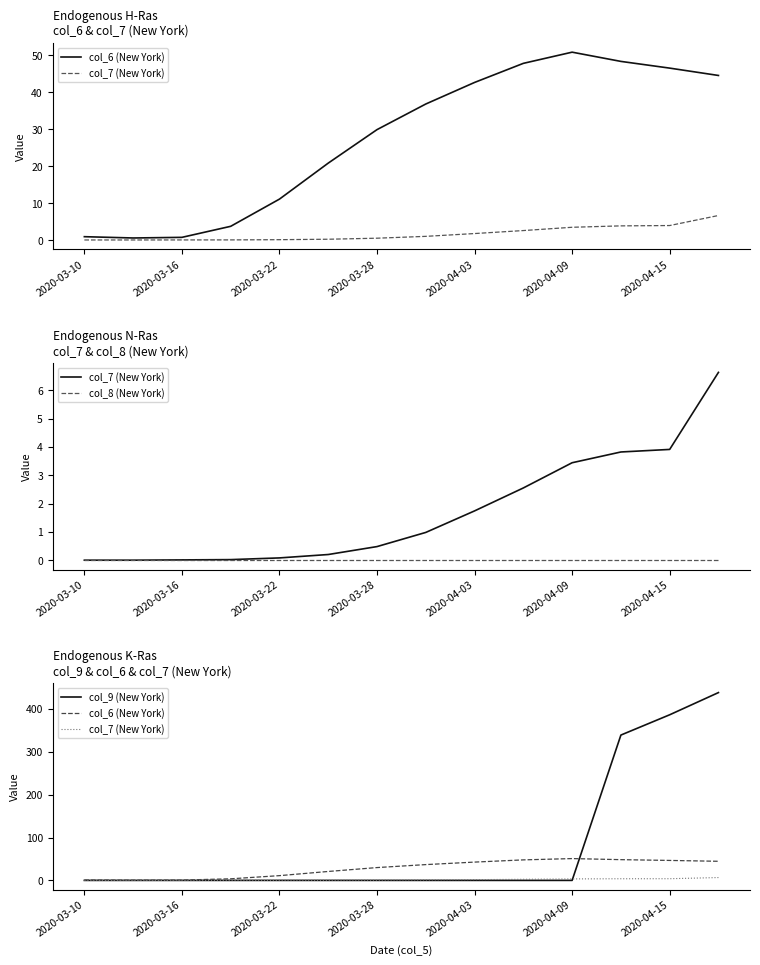

Is it true that col_7 (New York) equals 1.5 at 7?

False